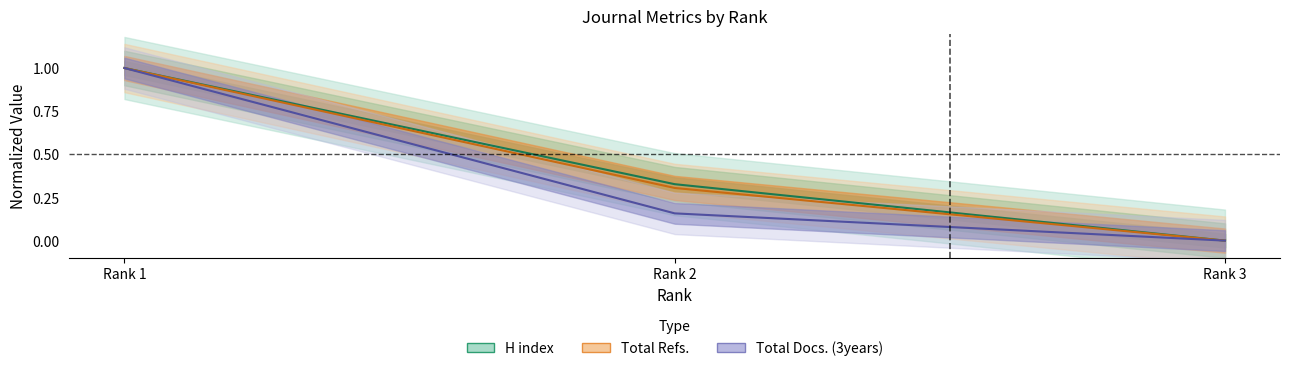

Which category has the highest value in the Total Docs. (3years) series?

Rank 1